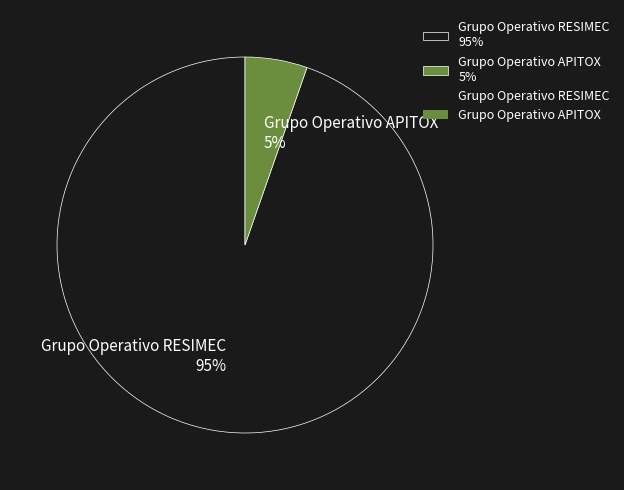

What percentage is the Grupo Operativo RESIMEC slice, to the nearest percent?

95%